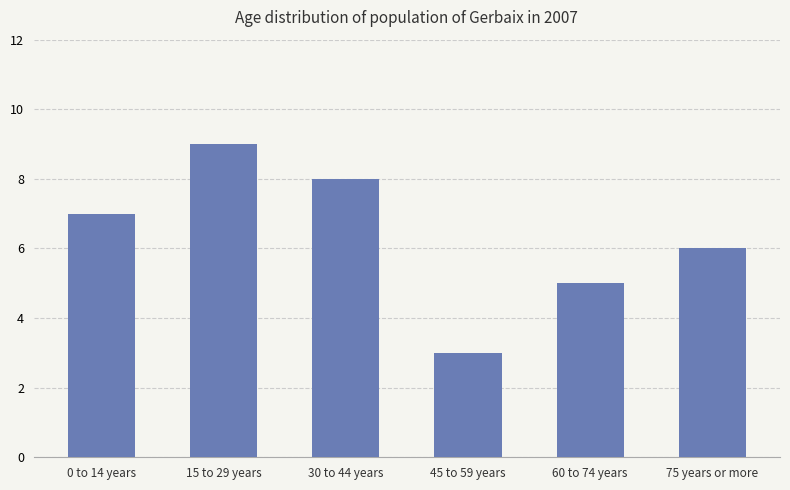

Rank the categories by value from lowest to highest.

45 to 59 years, 60 to 74 years, 75 years or more, 0 to 14 years, 30 to 44 years, 15 to 29 years